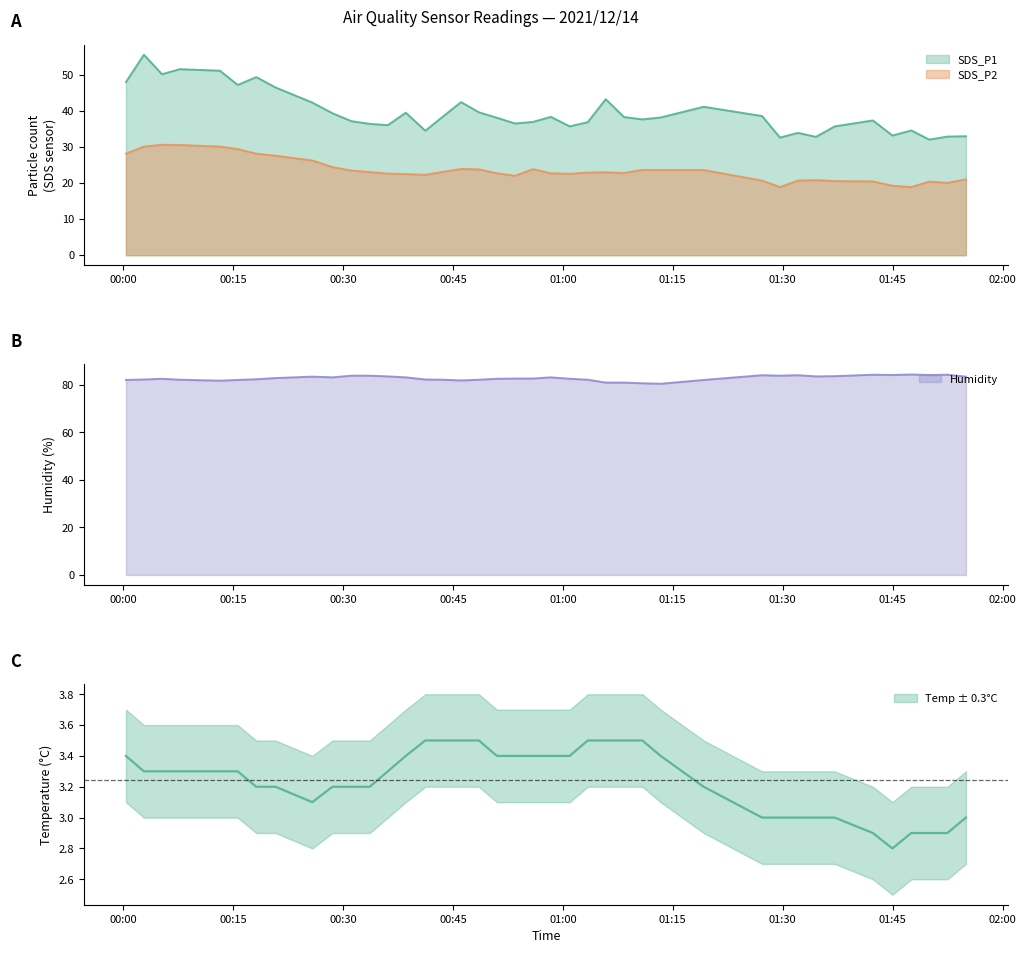

What is the sum of all Humidity values?

3309.9